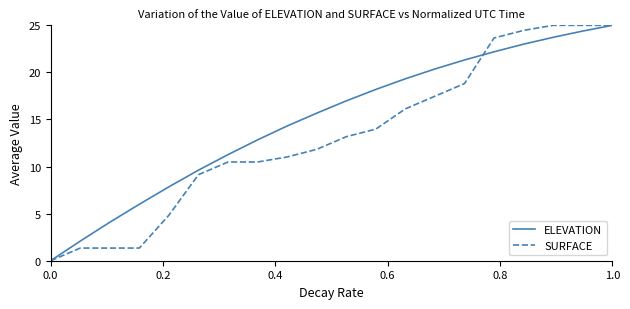

Count the number of data series in this chart.

2